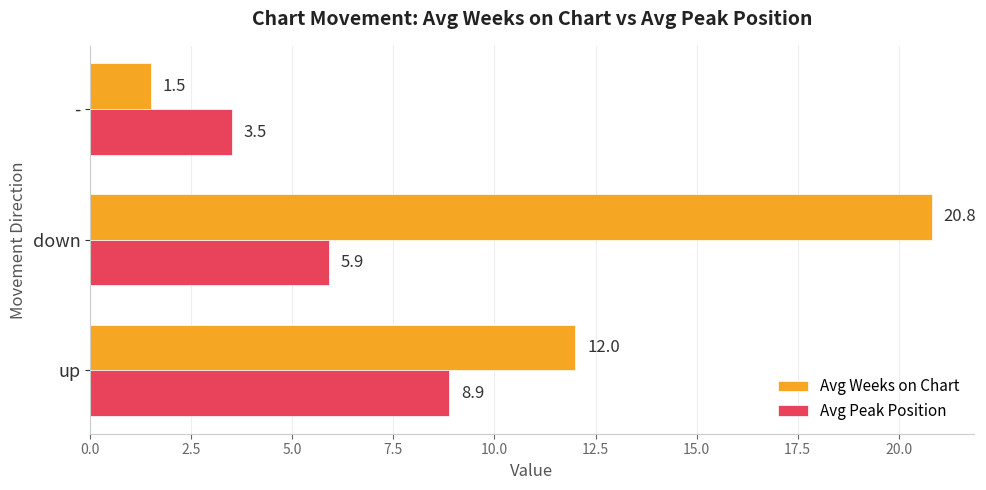

What is the maximum value shown in the chart?

20.8